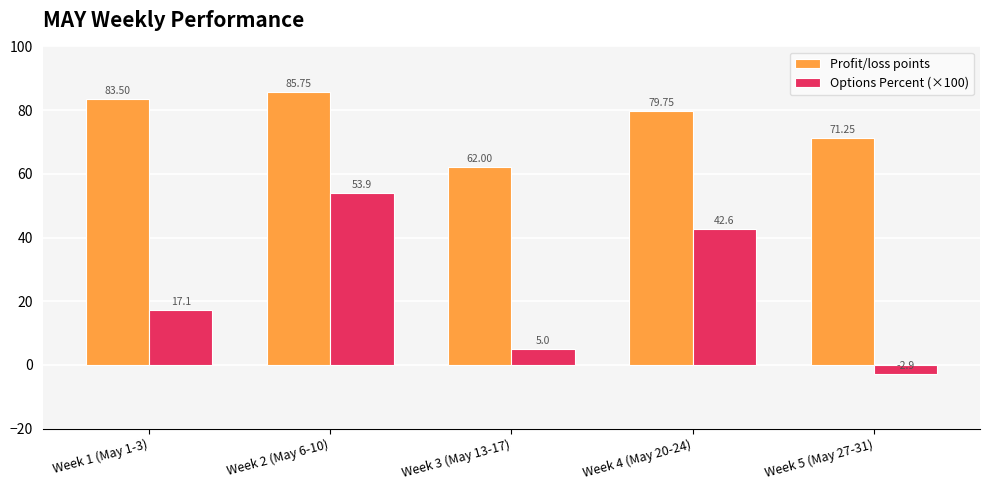

What is the label of the 3rd bar from the right?

Week 3 (May 13-17)